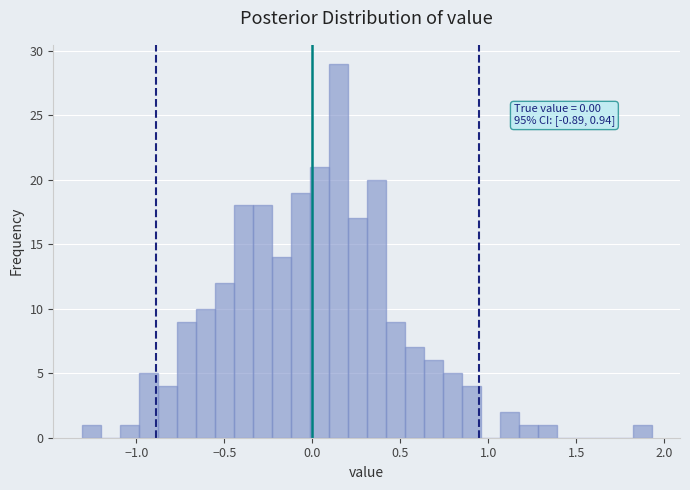

Around what value on the x-axis is the tallest bar? Give the approximate position of its centre, as read against the axis.

0.15